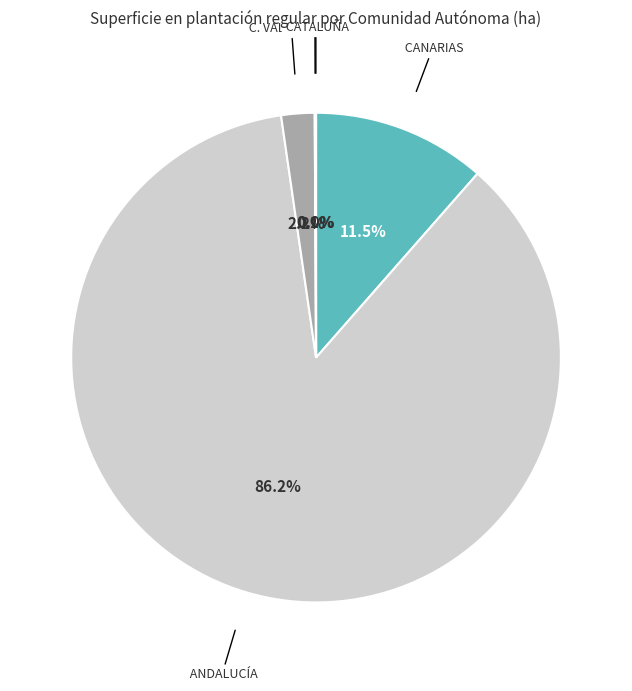

Which slice is the largest?

ANDALUCÍA